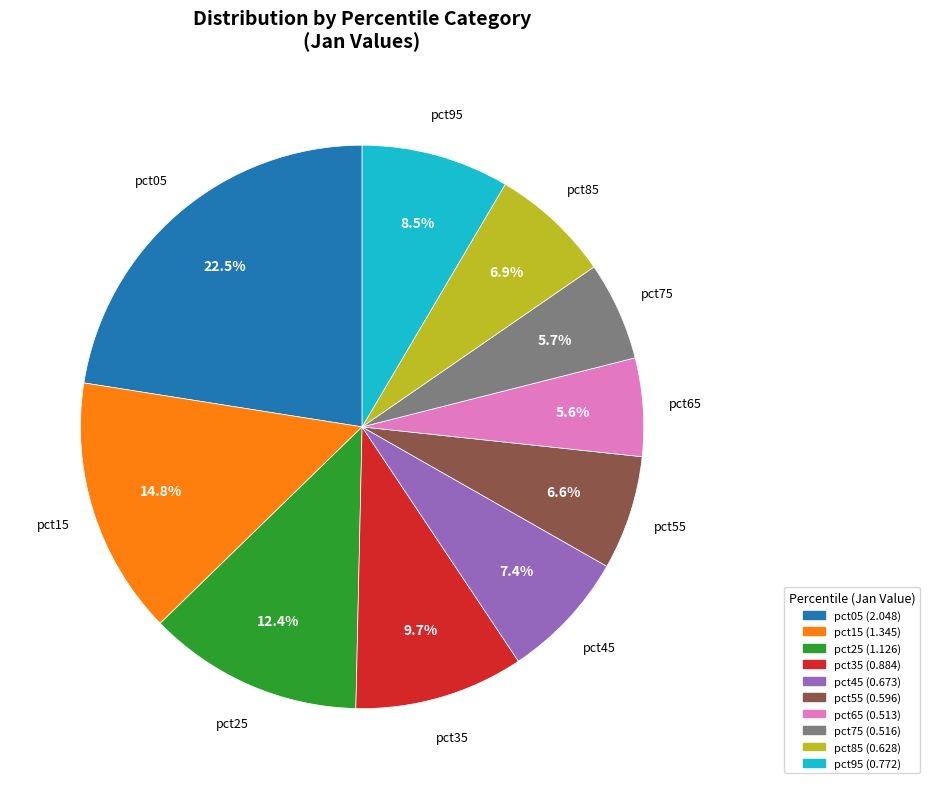

Is pct55 the majority of the pie?

No